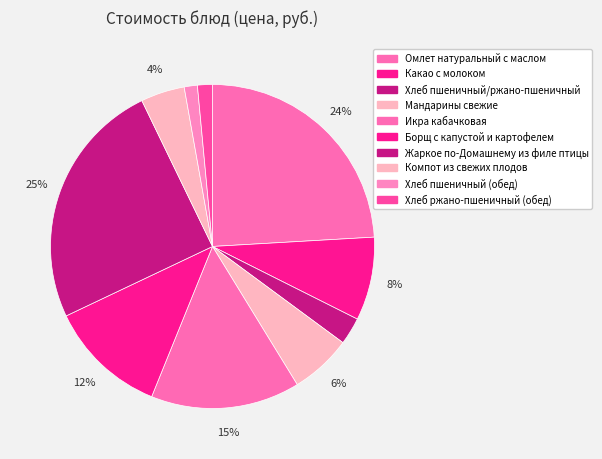

What percentage is the Мандарины свежие slice, to the nearest percent?

6%